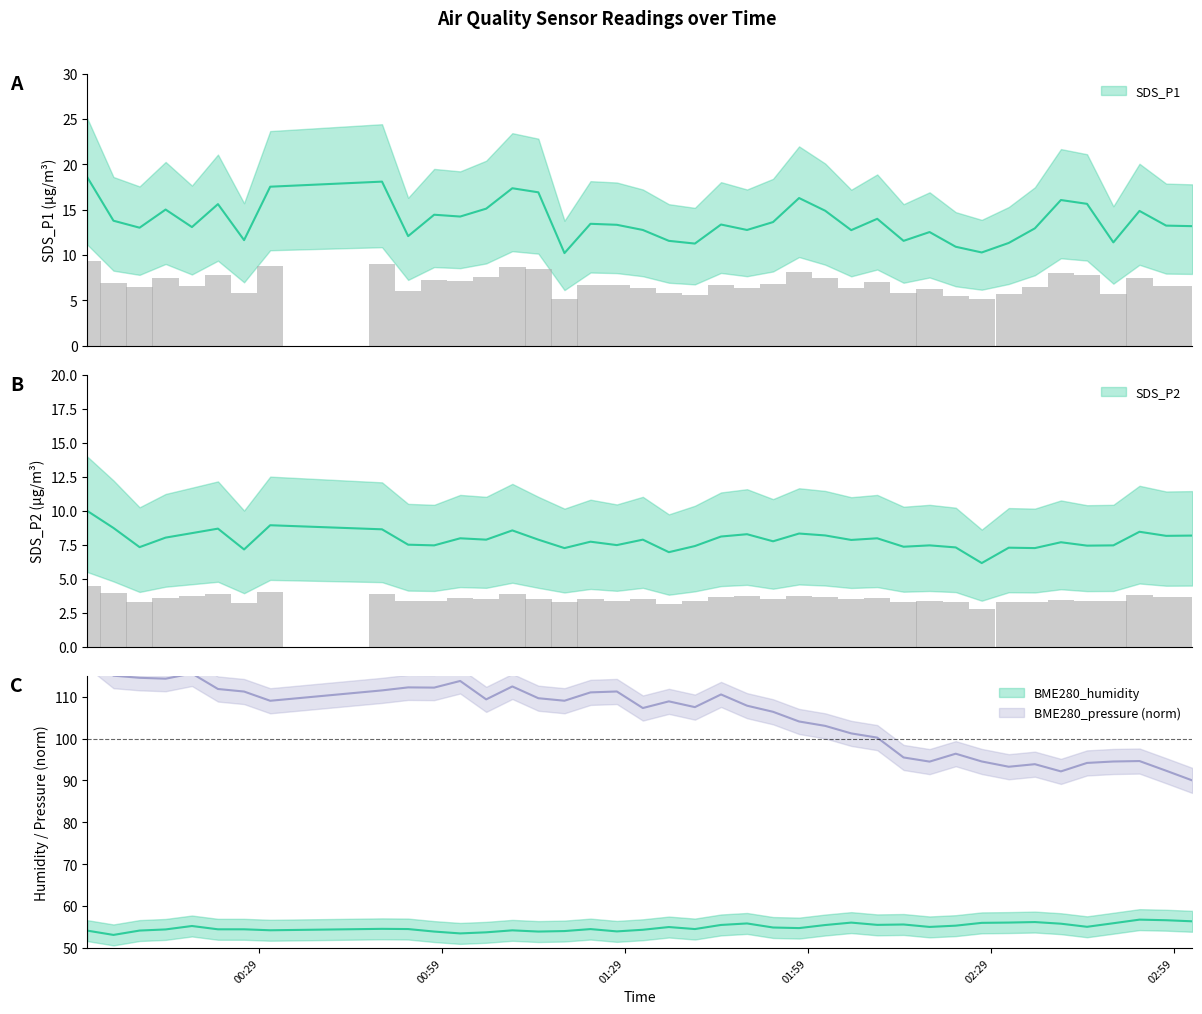

What is the approximate value of SDS_P1 at 2021/12/04 02:57:43?

13.2